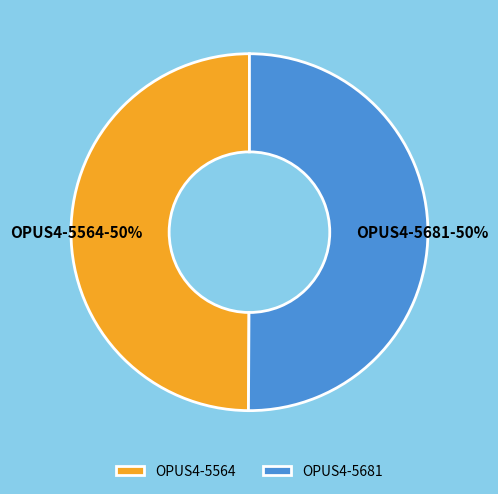

Is the sum of OPUS4-5681 and OPUS4-5564 greater than half?

Yes